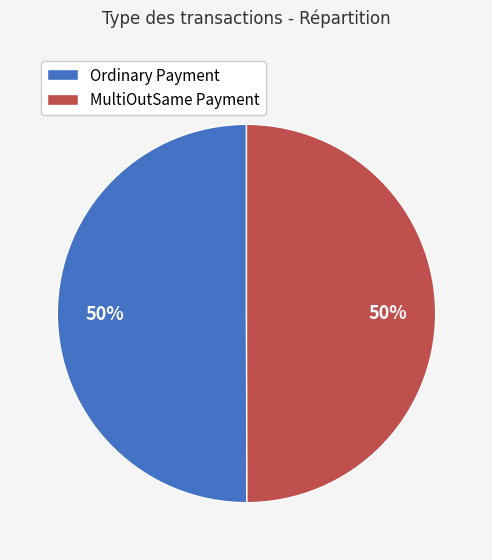

Combined, do Ordinary Payment and MultiOutSame Payment account for over 50%?

Yes